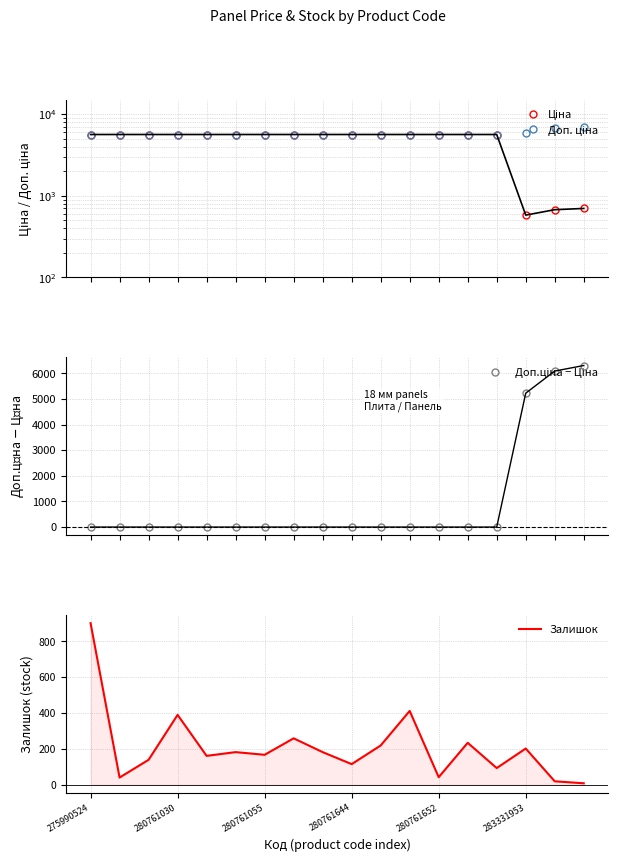

The Ціна series shows 2088.4 at 14. True or false?

False